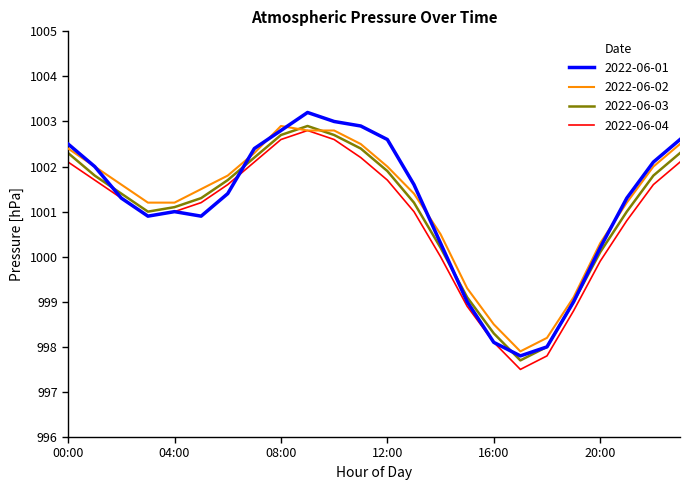

How many interior local peaks does the 2022-06-01 series have?

2